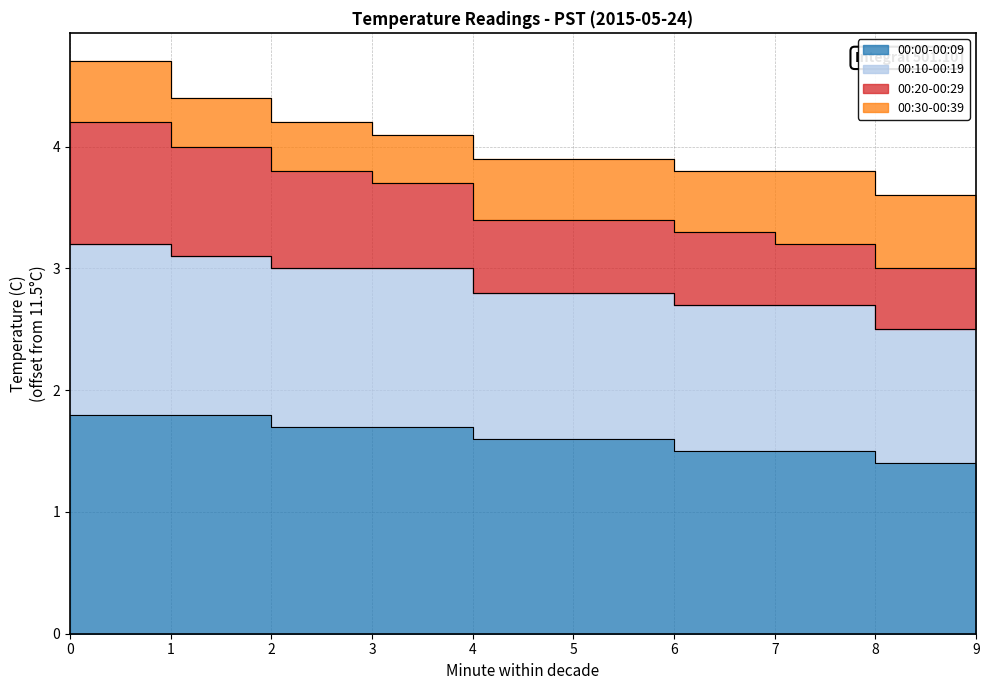

Is it true that 00:20-00:29 equals 3.0 at 9?

True